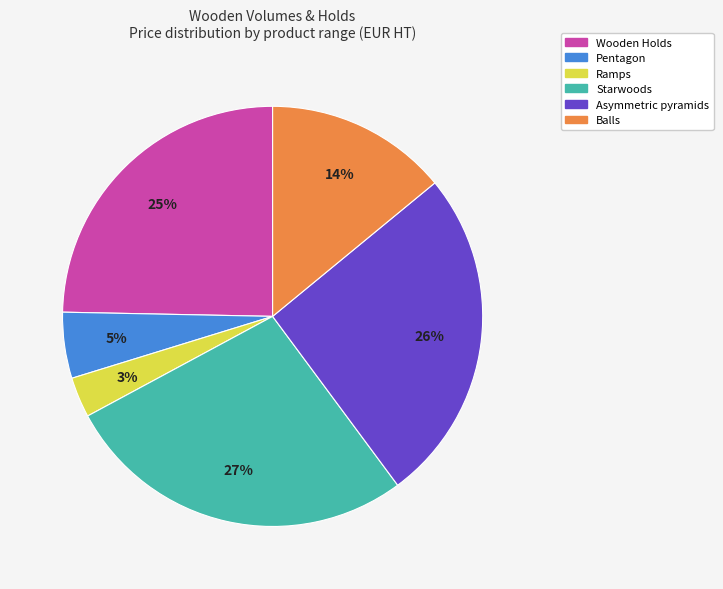

Rank the categories by value from lowest to highest.

Ramps, Pentagon, Balls, Wooden Holds, Asymmetric pyramids, Starwoods